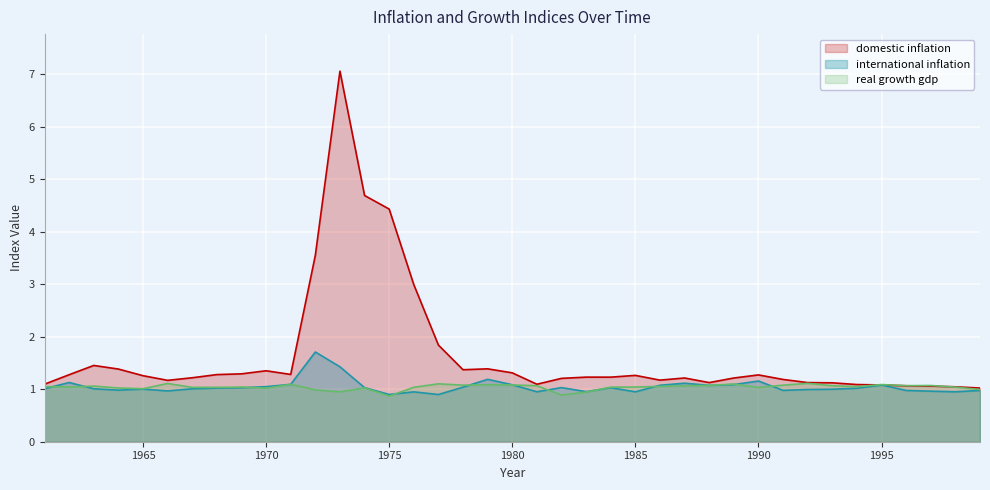

What is the value of the real growth gdp point at the 35th from the left?

1.1